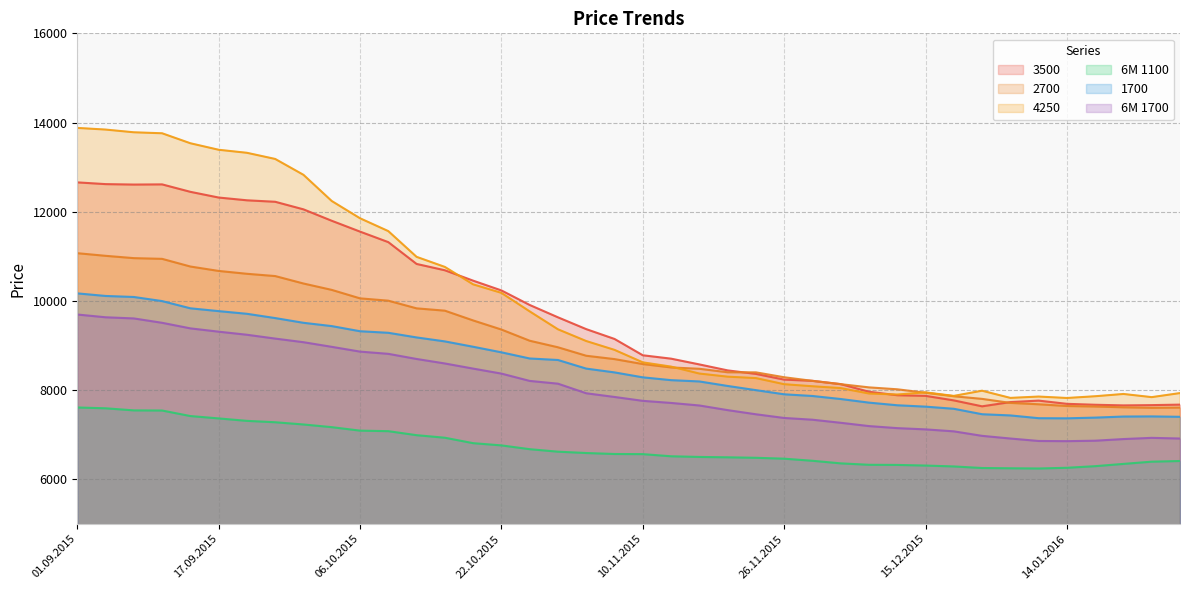

Reading right to left, transcribe all the data shown in this chart.

3500: 28.01.2016=7674	26.01.2016=7663	21.01.2016=7657	19.01.2016=7671	14.01.2016=7692	12.01.2016=7764	07.01.2016=7731	05.01.2016=7636	17.12.2015=7769	15.12.2015=7871	10.12.2015=7885	08.12.2015=7963	03.12.2015=8134	01.12.2015=8208	26.11.2015=8235	24.11.2015=8363	19.11.2015=8442	17.11.2015=8576	12.11.2015=8705	10.11.2015=8781	05.11.2015=9147	03.11.2015=9367	29.10.2015=9632	27.10.2015=9909	22.10.2015=10235	20.10.2015=10454	15.10.2015=10687	13.10.2015=10829	08.10.2015=11318	06.10.2015=11554	01.10.2015=11797	29.09.2015=12053	24.09.2015=12223	22.09.2015=12256	17.09.2015=12318	15.09.2015=12446	10.09.2015=12613	08.09.2015=12609	03.09.2015=12619	01.09.2015=12658
2700: 28.01.2016=7608	26.01.2016=7603	21.01.2016=7614	19.01.2016=7632	14.01.2016=7643	12.01.2016=7682	07.01.2016=7713	05.01.2016=7803	17.12.2015=7862	15.12.2015=7941	10.12.2015=8018	08.12.2015=8061	03.12.2015=8133	01.12.2015=8207	26.11.2015=8288	24.11.2015=8398	19.11.2015=8400	17.11.2015=8478	12.11.2015=8508	10.11.2015=8584	05.11.2015=8695	03.11.2015=8770	29.10.2015=8960	27.10.2015=9107	22.10.2015=9358	20.10.2015=9562	15.10.2015=9781	13.10.2015=9833	08.10.2015=10005	06.10.2015=10057	01.10.2015=10247	29.09.2015=10390	24.09.2015=10557	22.09.2015=10608	17.09.2015=10672	15.09.2015=10771	10.09.2015=10943	08.09.2015=10959	03.09.2015=11011	01.09.2015=11070
4250: 28.01.2016=7933	26.01.2016=7842	21.01.2016=7913	19.01.2016=7862	14.01.2016=7823	12.01.2016=7855	07.01.2016=7825	05.01.2016=7986	17.12.2015=7870	15.12.2015=7949	10.12.2015=7901	08.12.2015=7923	03.12.2015=8045	01.12.2015=8086	26.11.2015=8132	24.11.2015=8269	19.11.2015=8301	17.11.2015=8371	12.11.2015=8527	10.11.2015=8622	05.11.2015=8902	03.11.2015=9100	29.10.2015=9363	27.10.2015=9765	22.10.2015=10180	20.10.2015=10371	15.10.2015=10762	13.10.2015=10988	08.10.2015=11565	06.10.2015=11853	01.10.2015=12240	29.09.2015=12827	24.09.2015=13183	22.09.2015=13321	17.09.2015=13389	15.09.2015=13535	10.09.2015=13759	08.09.2015=13781	03.09.2015=13842	01.09.2015=13879
6M 1100: 28.01.2016=6410	26.01.2016=6395	21.01.2016=6345	19.01.2016=6294	14.01.2016=6258	12.01.2016=6242	07.01.2016=6247	05.01.2016=6253	17.12.2015=6288	15.12.2015=6308	10.12.2015=6322	08.12.2015=6325	03.12.2015=6357	01.12.2015=6415	26.11.2015=6462	24.11.2015=6482	19.11.2015=6493	17.11.2015=6501	12.11.2015=6516	10.11.2015=6564	05.11.2015=6567	03.11.2015=6589	29.10.2015=6619	27.10.2015=6675	22.10.2015=6760	20.10.2015=6810	15.10.2015=6932	13.10.2015=6989	08.10.2015=7079	06.10.2015=7091	01.10.2015=7169	29.09.2015=7229	24.09.2015=7279	22.09.2015=7310	17.09.2015=7365	15.09.2015=7418	10.09.2015=7542	08.09.2015=7545	03.09.2015=7592	01.09.2015=7610
1700: 28.01.2016=7401	26.01.2016=7410	21.01.2016=7407	19.01.2016=7383	14.01.2016=7367	12.01.2016=7370	07.01.2016=7432	05.01.2016=7459	17.12.2015=7581	15.12.2015=7629	10.12.2015=7660	08.12.2015=7719	03.12.2015=7800	01.12.2015=7868	26.11.2015=7906	24.11.2015=7999	19.11.2015=8093	17.11.2015=8194	12.11.2015=8223	10.11.2015=8286	05.11.2015=8397	03.11.2015=8482	29.10.2015=8675	27.10.2015=8709	22.10.2015=8847	20.10.2015=8972	15.10.2015=9092	13.10.2015=9181	08.10.2015=9285	06.10.2015=9320	01.10.2015=9435	29.09.2015=9509	24.09.2015=9615	22.09.2015=9711	17.09.2015=9771	15.09.2015=9834	10.09.2015=9996	08.09.2015=10088	03.09.2015=10111	01.09.2015=10169
6M 1700: 28.01.2016=6914	26.01.2016=6929	21.01.2016=6902	19.01.2016=6865	14.01.2016=6855	12.01.2016=6859	07.01.2016=6914	05.01.2016=6974	17.12.2015=7075	15.12.2015=7119	10.12.2015=7147	08.12.2015=7193	03.12.2015=7267	01.12.2015=7336	26.11.2015=7375	24.11.2015=7458	19.11.2015=7551	17.11.2015=7655	12.11.2015=7712	10.11.2015=7759	05.11.2015=7846	03.11.2015=7929	29.10.2015=8144	27.10.2015=8206	22.10.2015=8370	20.10.2015=8482	15.10.2015=8597	13.10.2015=8698	08.10.2015=8813	06.10.2015=8863	01.10.2015=8970	29.09.2015=9074	24.09.2015=9155	22.09.2015=9241	17.09.2015=9310	15.09.2015=9384	10.09.2015=9509	08.09.2015=9607	03.09.2015=9633	01.09.2015=9695